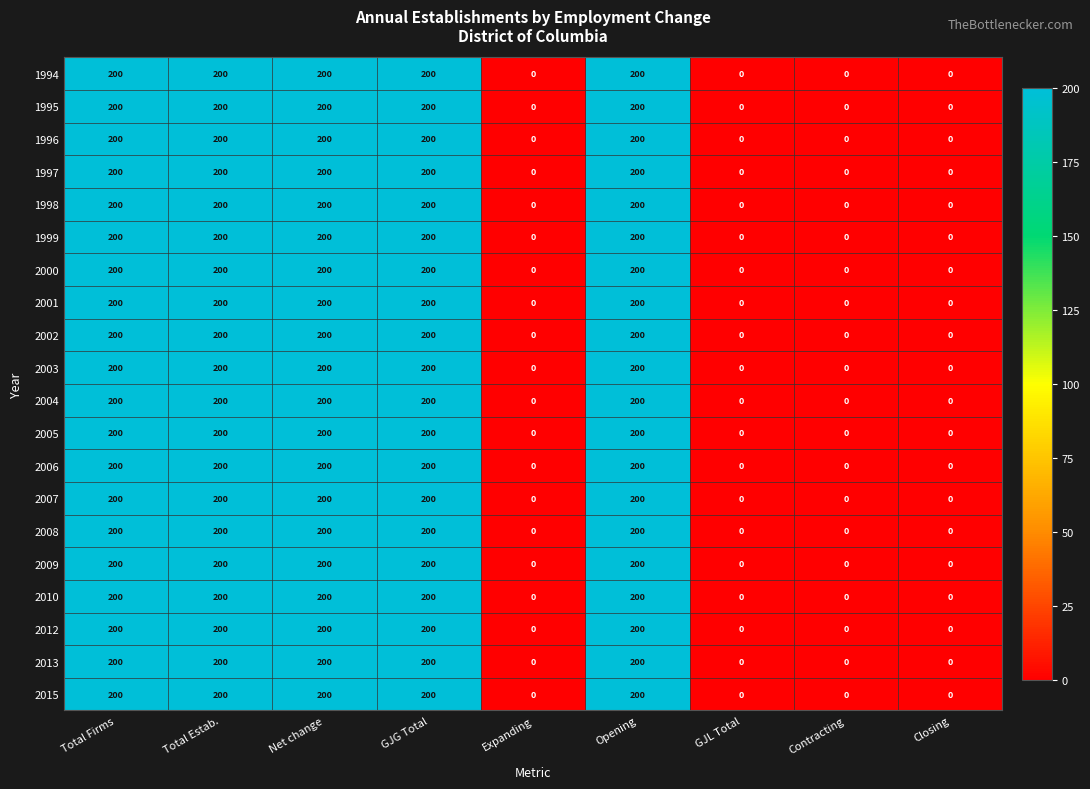

At how many categories does at least one series exceed 103?

5